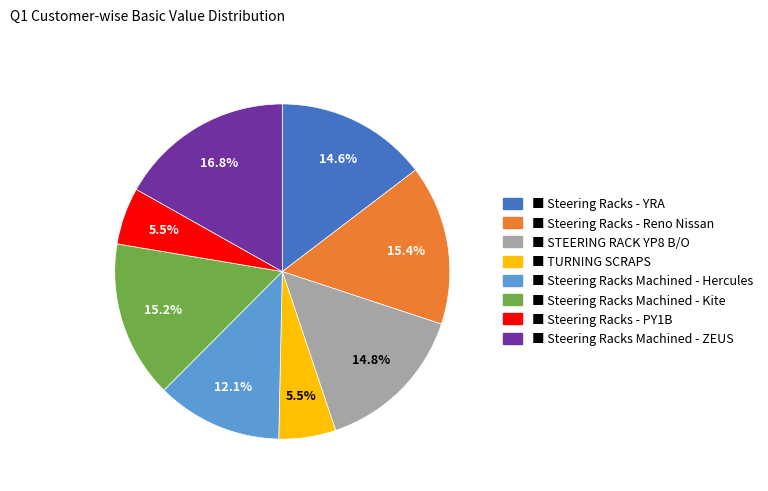

Is there a majority slice in this chart?

No